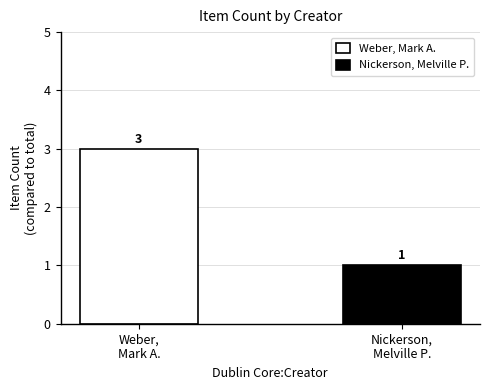

What position from the right is Weber,
Mark A.?

2